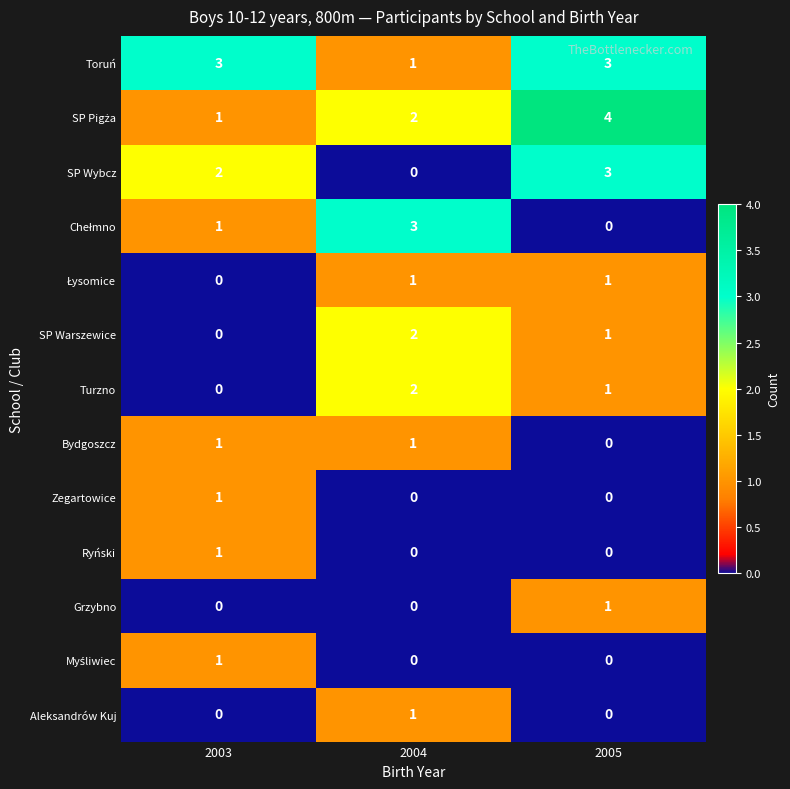

How many distinct data groups are displayed?

13